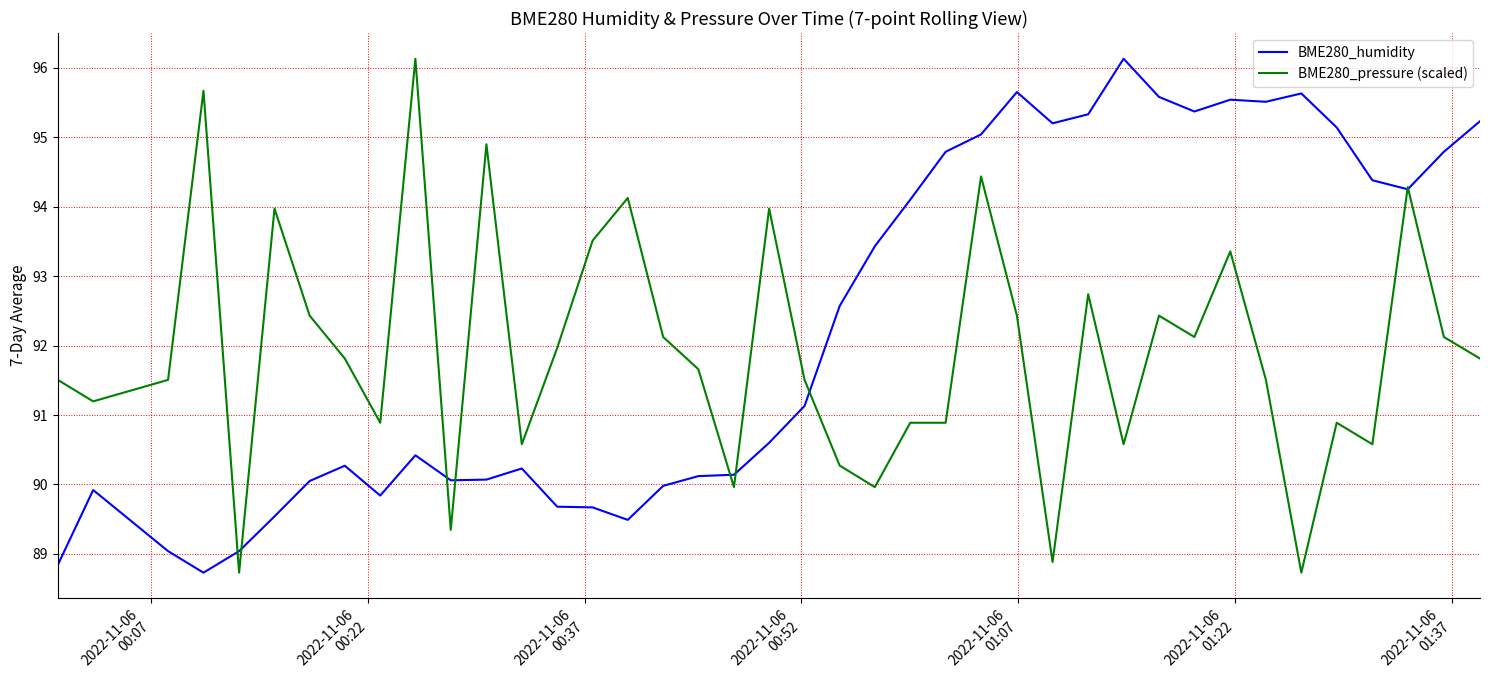

How many lines are shown in the chart?

2